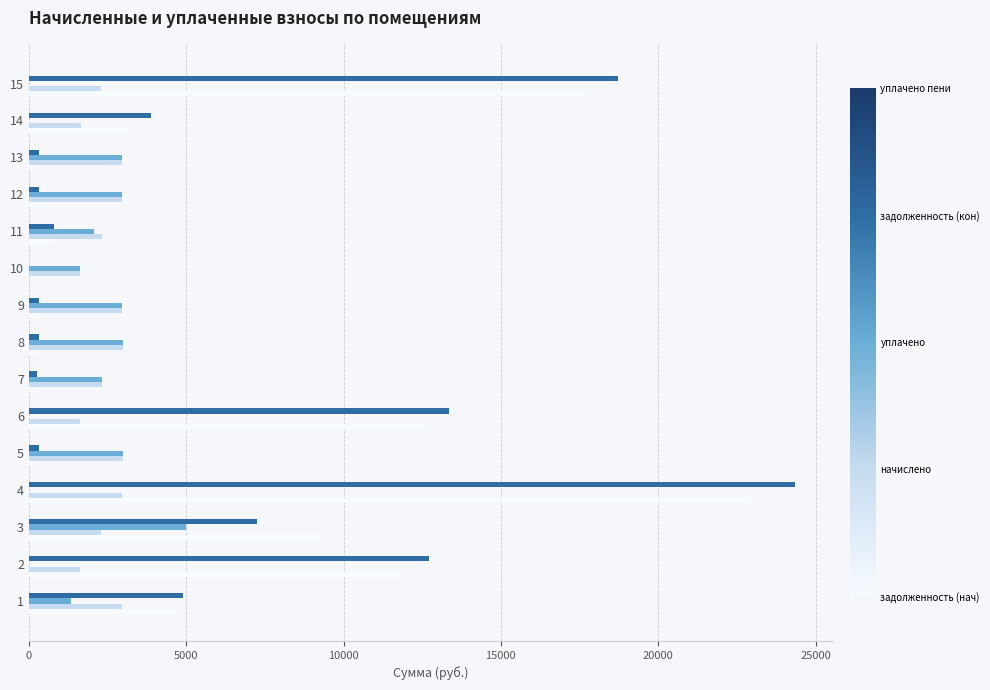

At which category is the sum across all series the highest?

4